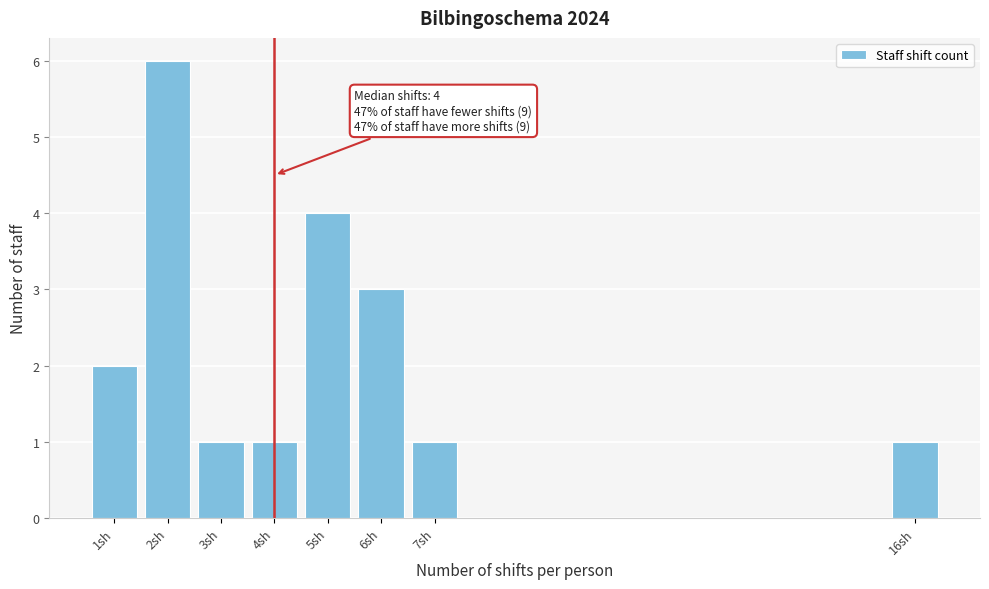

Reading right to left, transcribe all the data shown in this chart.

16sh=1	7sh=1	6sh=3	5sh=4	4sh=1	3sh=1	2sh=6	1sh=2